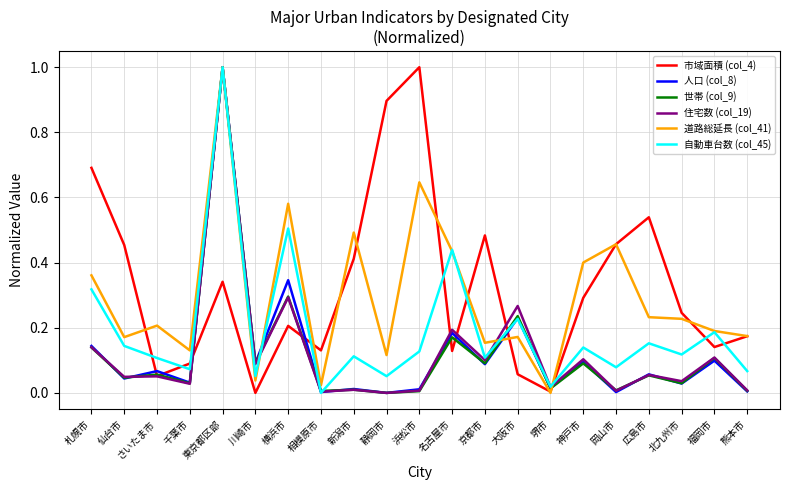

What is the highest value of the 市域面積 (col_4) series?

1.0